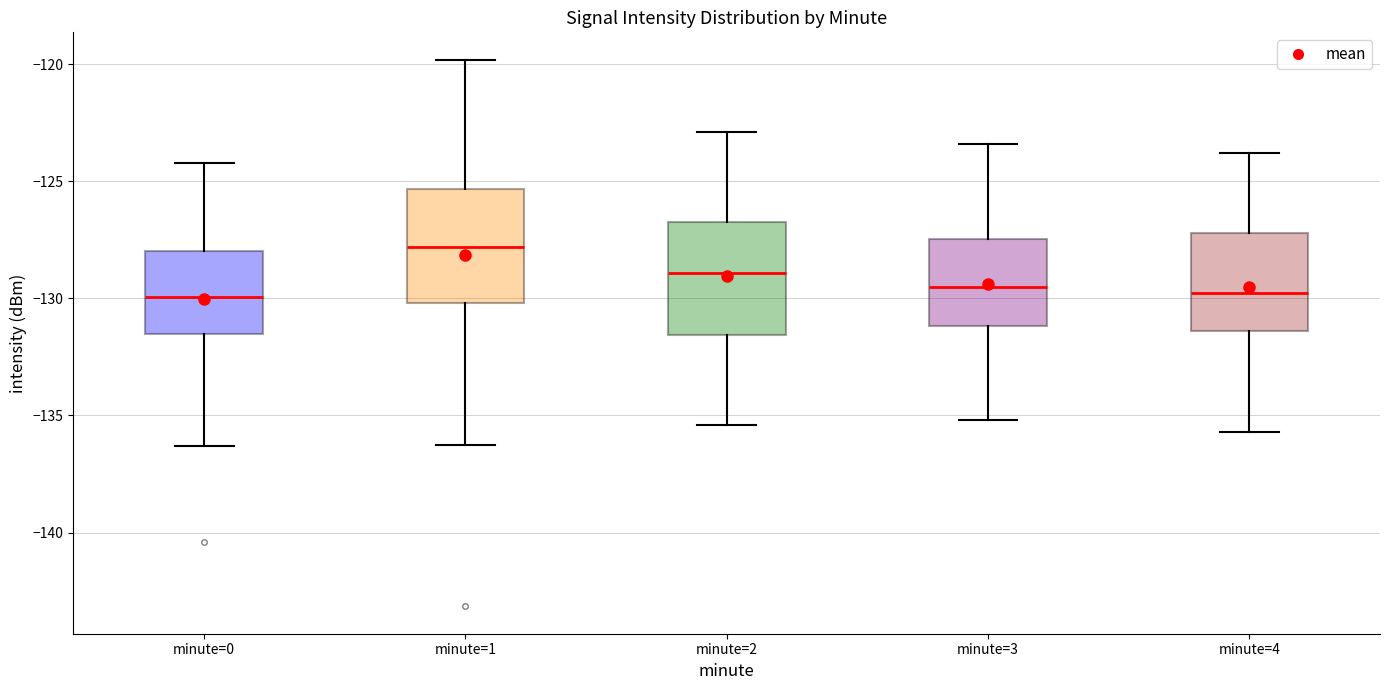

Reading left to right, read every box against the y-axis: the position of its median line, the range the box covers, and the ends of its whiskers. The values are not printed on the chart, so give them approximately, as read against the axis.

minute=0: median -130.0, box -131.5 to -128.0, whiskers -136.5 to -124.0
minute=1: median -128.0, box -130.0 to -125.5, whiskers -136.5 to -120.0
minute=2: median -129.0, box -131.5 to -126.5, whiskers -135.5 to -123.0
minute=3: median -129.5, box -131.0 to -127.5, whiskers -135.0 to -123.5
minute=4: median -129.5, box -131.5 to -127.0, whiskers -135.5 to -124.0